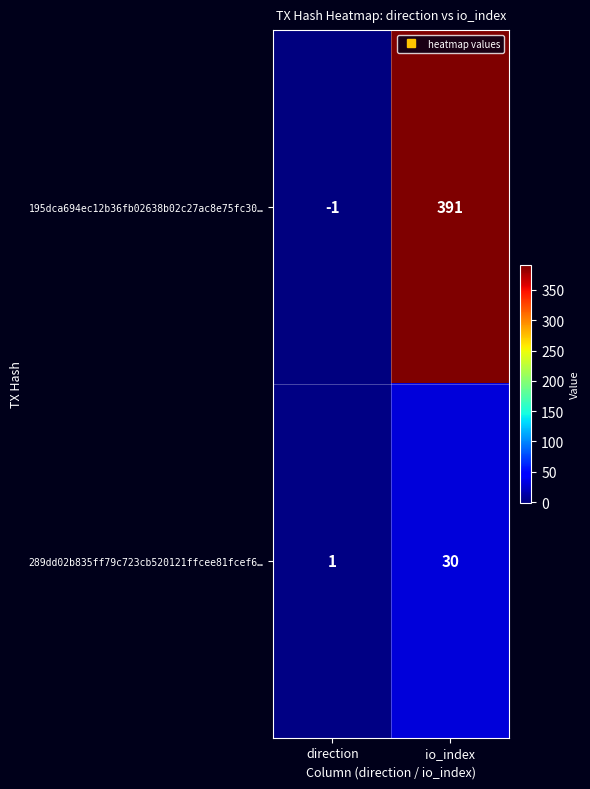

Is it true that 289dd02b835ff79c723cb520121ffcee81fcef6… equals 30 at io_index?

True